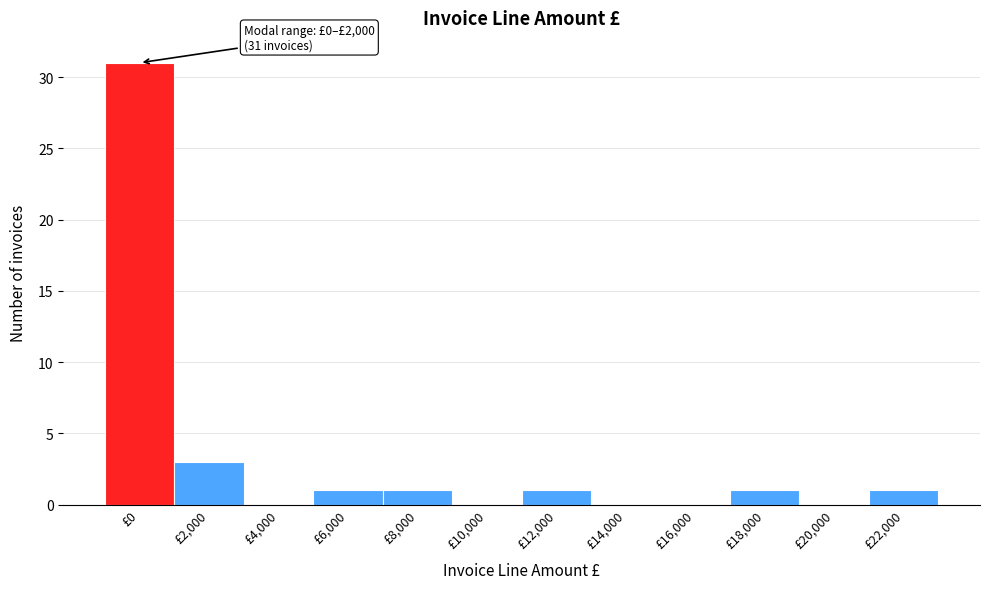

Reading left to right, what are all the values shown in this chart?

£0=31	£2,000=3	£4,000=0	£6,000=1	£8,000=1	£10,000=0	£12,000=1	£14,000=0	£16,000=0	£18,000=1	£20,000=0	£22,000=1